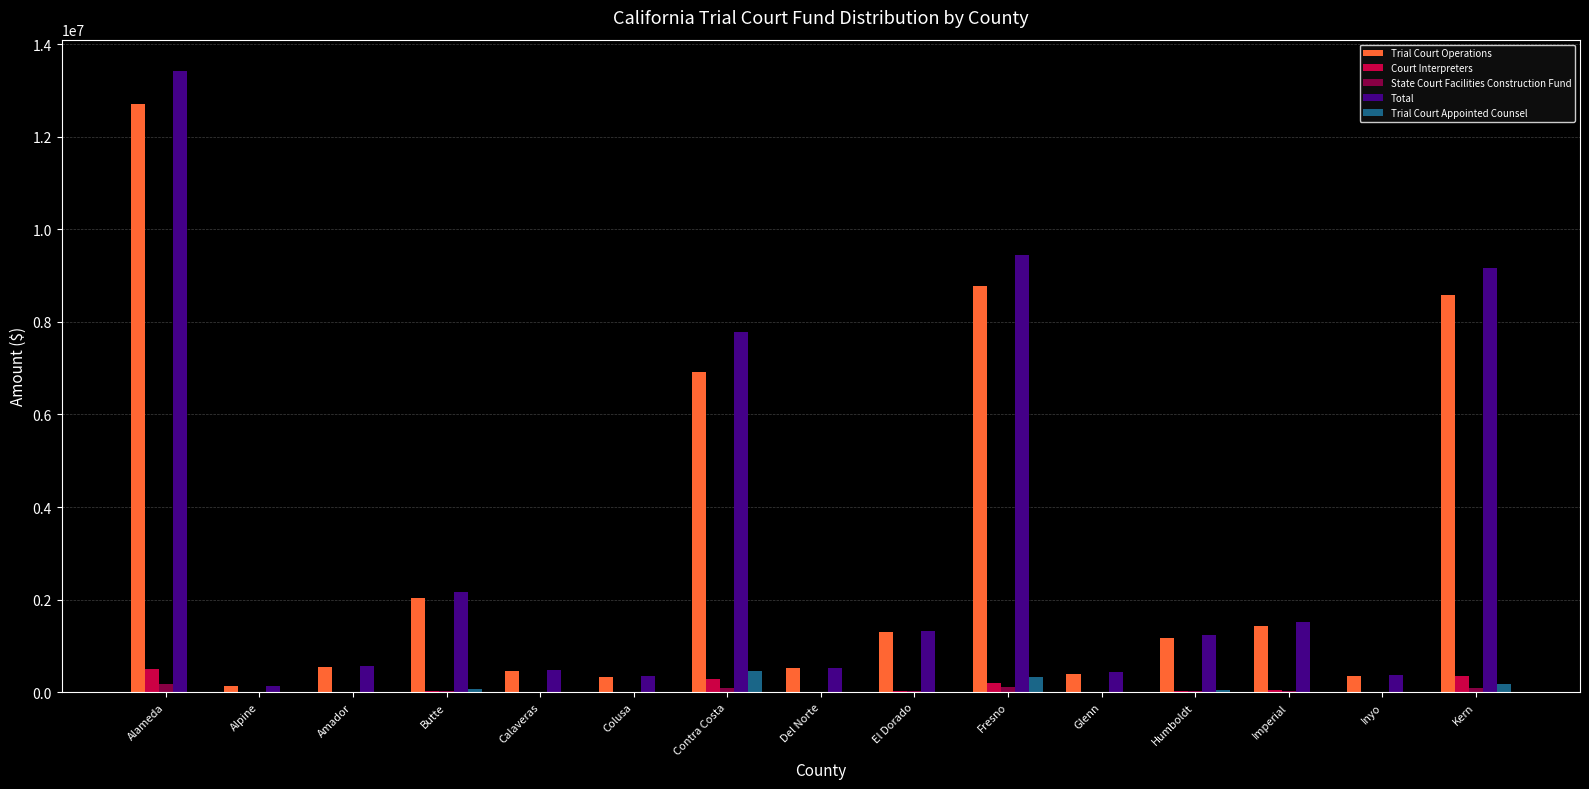

At which category is the sum across all series the highest?

Alameda